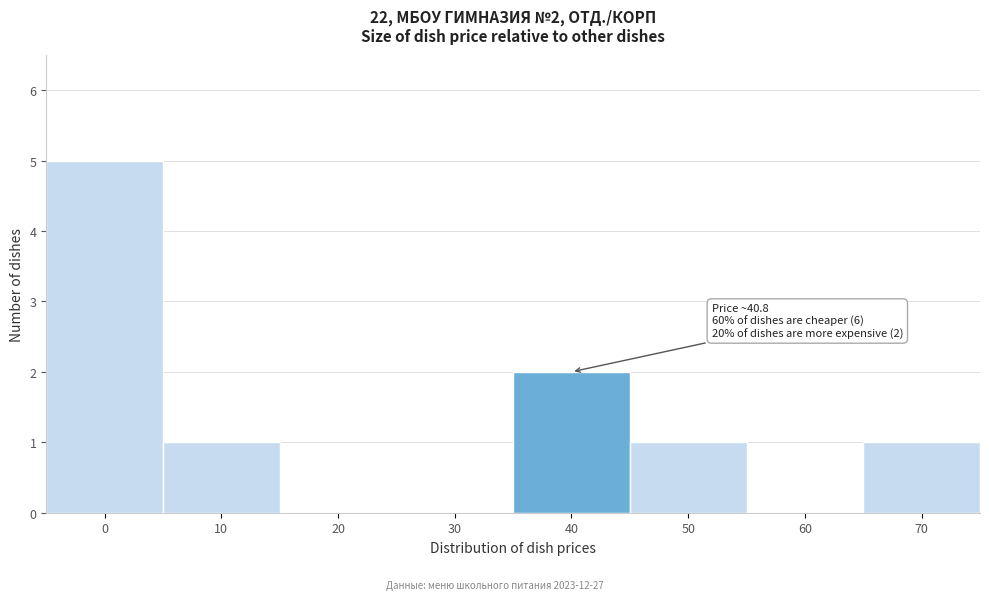

Reading left to right, list all the values displayed in this chart.

0=5	10=1	20=0	30=0	40=2	50=1	60=0	70=1